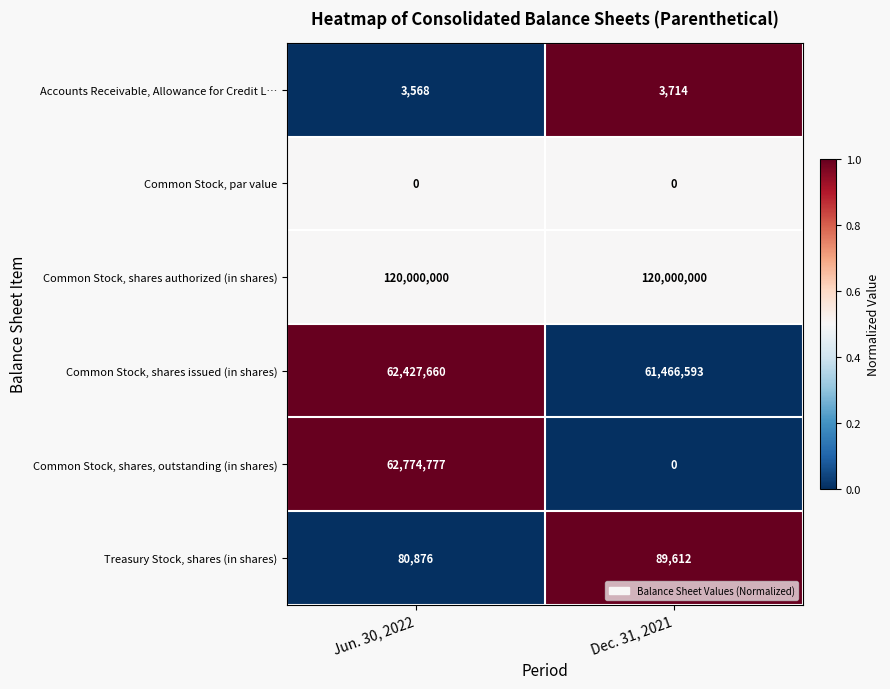

Count the number of categories in the chart.

2